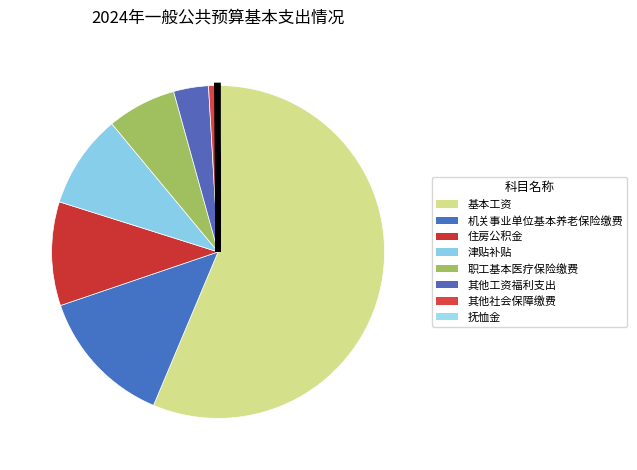

Do 基本工资 and 津贴补贴 together represent more than half of the pie?

Yes